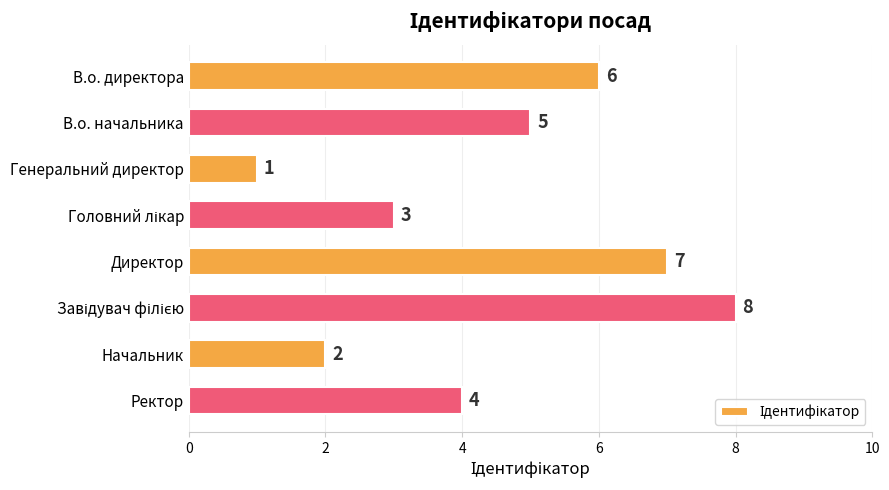

What is the label of the 5th bar from the top?

Директор